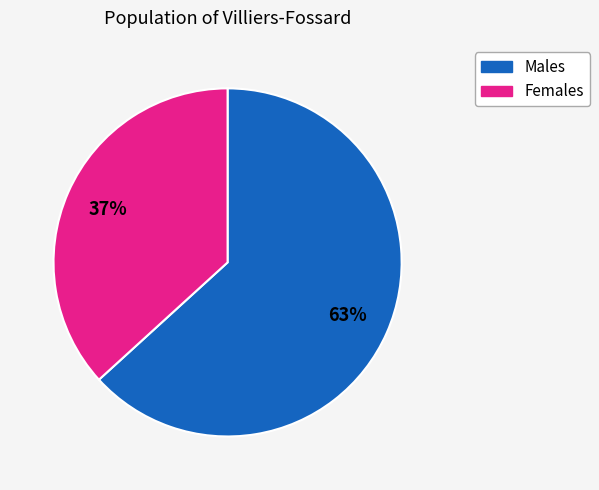

To the nearest percent, what is the average slice percentage?

50%